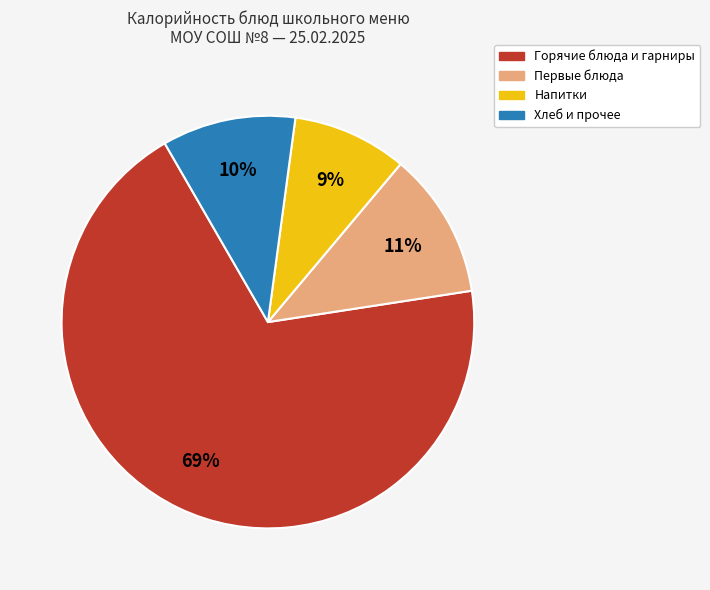

Is there a majority slice in this chart?

Yes